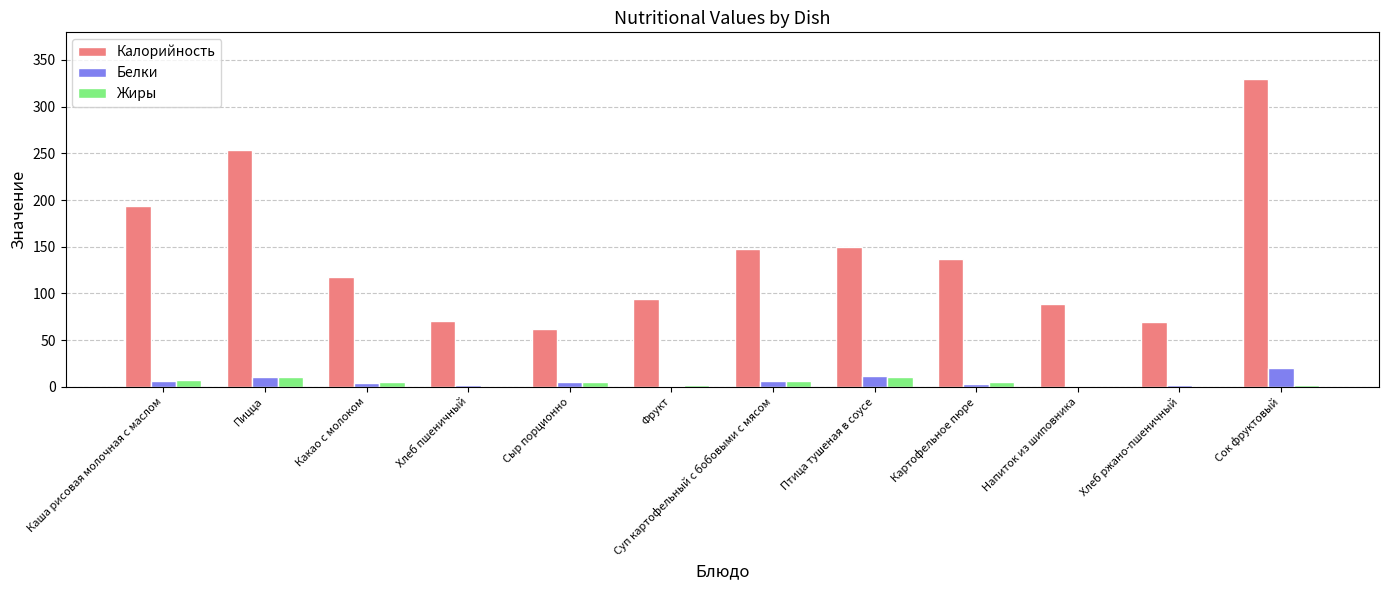

What is the sum of all Белки values?

72.0